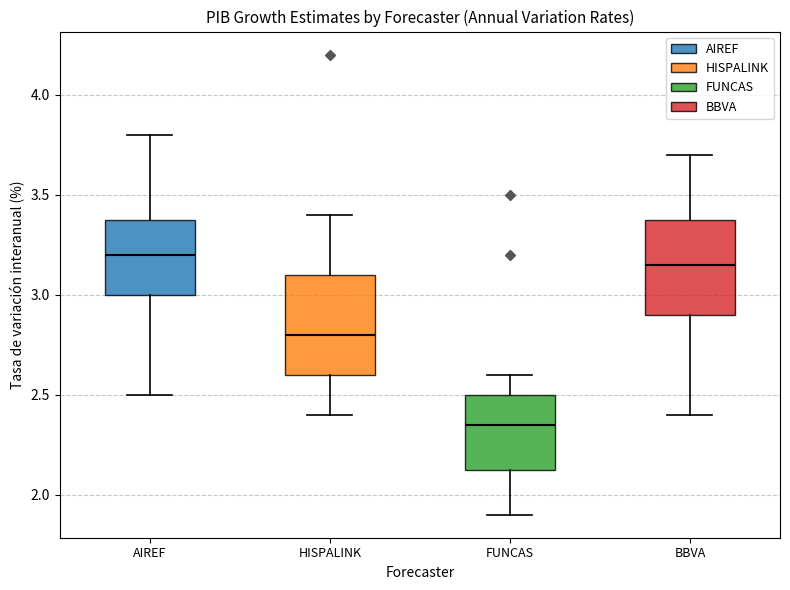

Which box's median line is the lowest?

FUNCAS